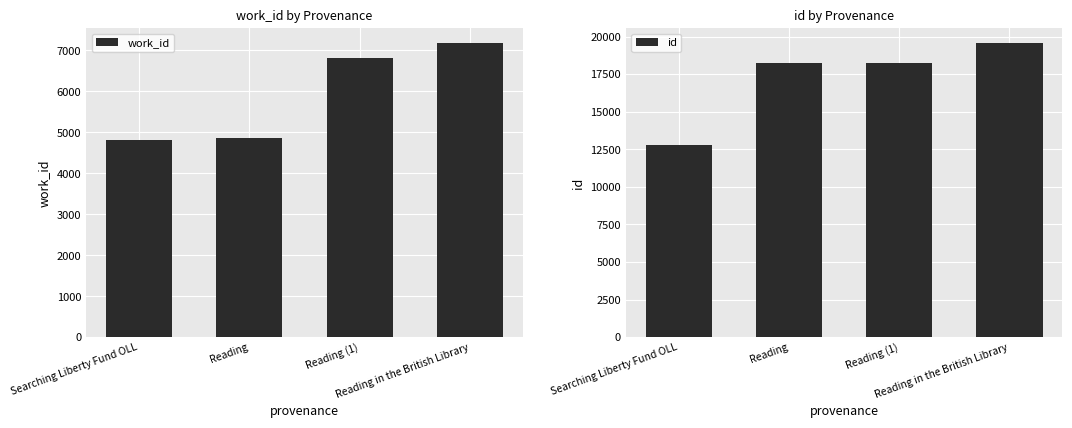

Which series has the largest total across all categories?

id